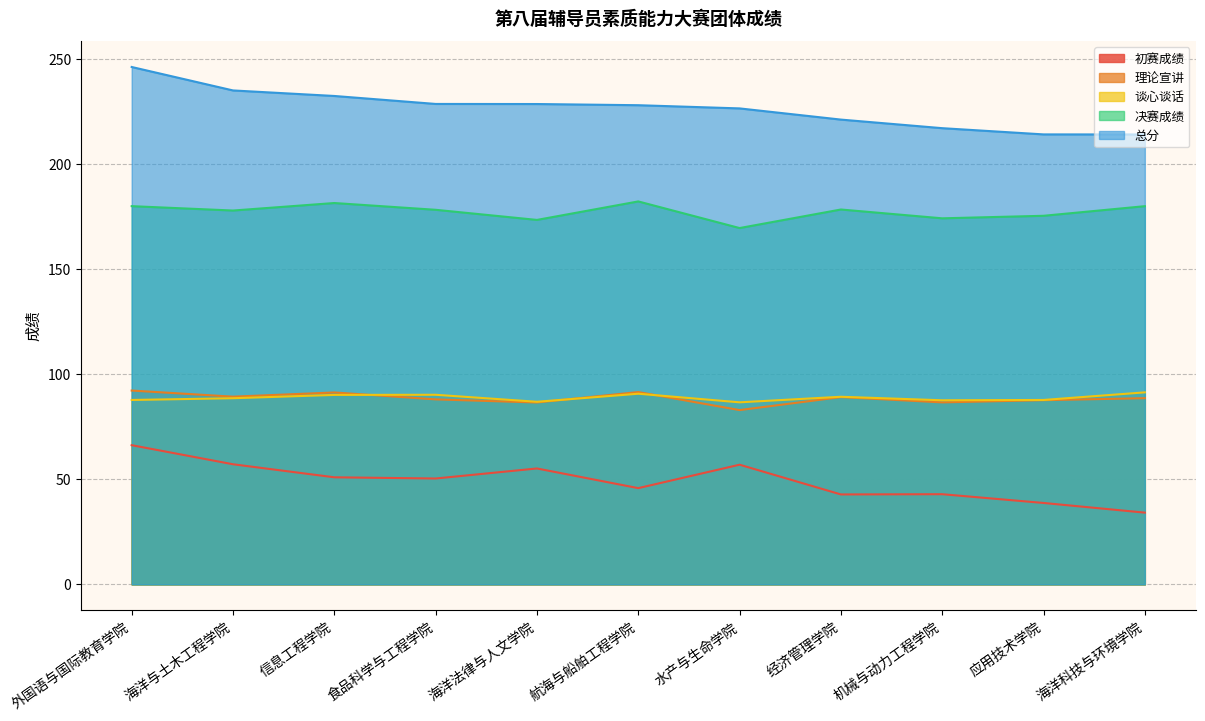

Read the 谈心谈话 value at 水产与生命学院.

86.5